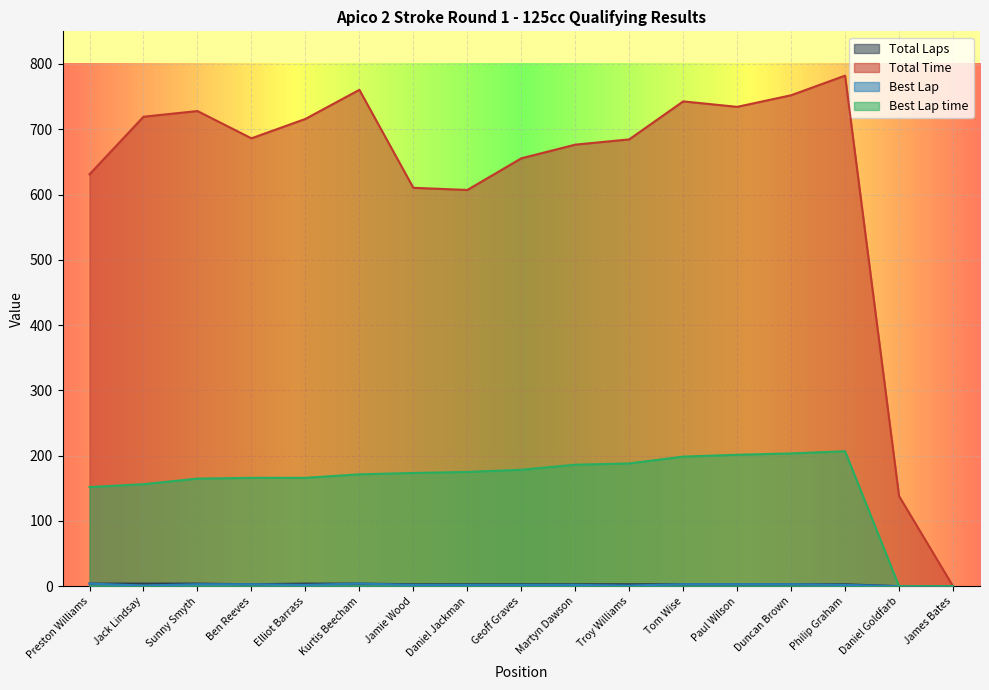

Which series has the largest range (max minus min)?

Total Time